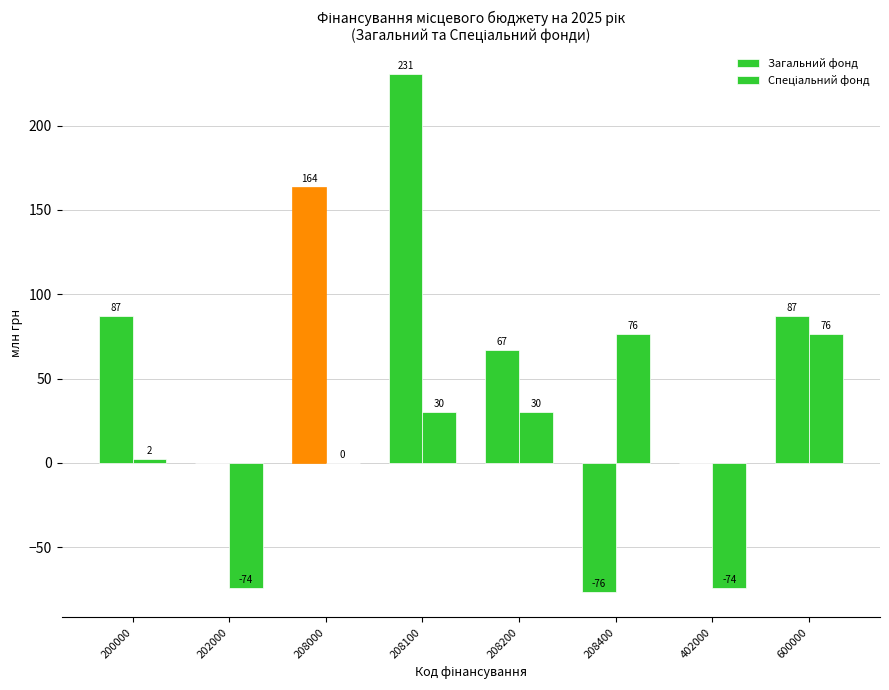

Are the bars grouped side by side (vs. stacked)?

Yes